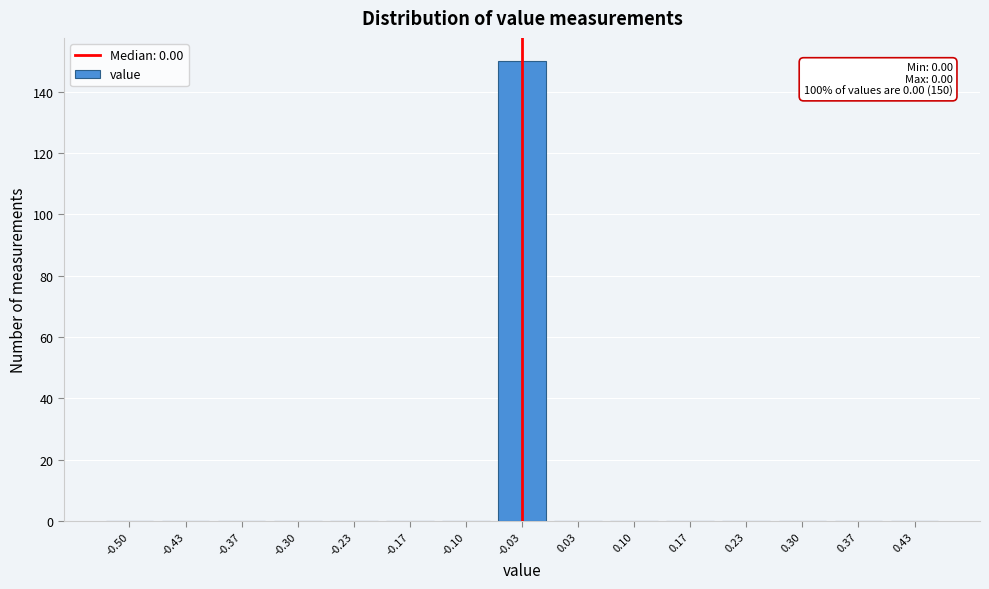

Reading left to right, list all the values displayed in this chart.

-0.50=0	-0.43=0	-0.37=0	-0.30=0	-0.23=0	-0.17=0	-0.10=0	-0.03=150	0.03=0	0.10=0	0.17=0	0.23=0	0.30=0	0.37=0	0.43=0